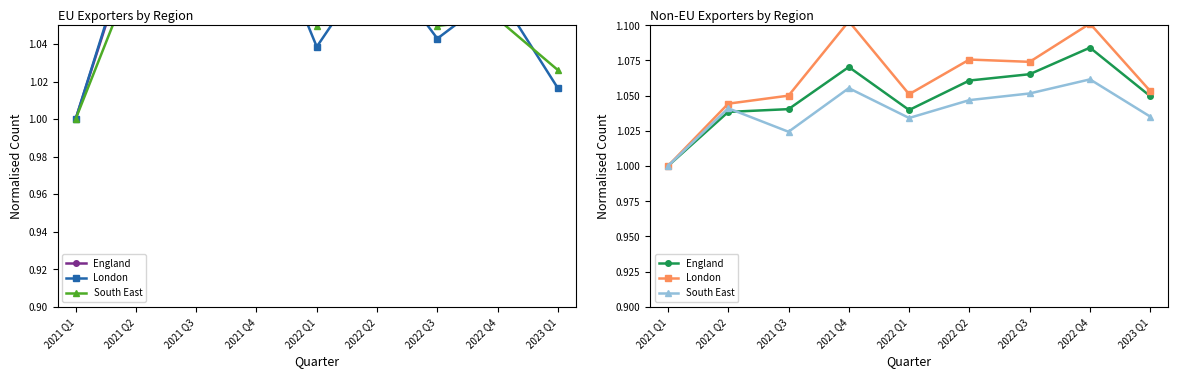

What is the sum of the England values at 2021 Q2 and 2022 Q2?

2.1